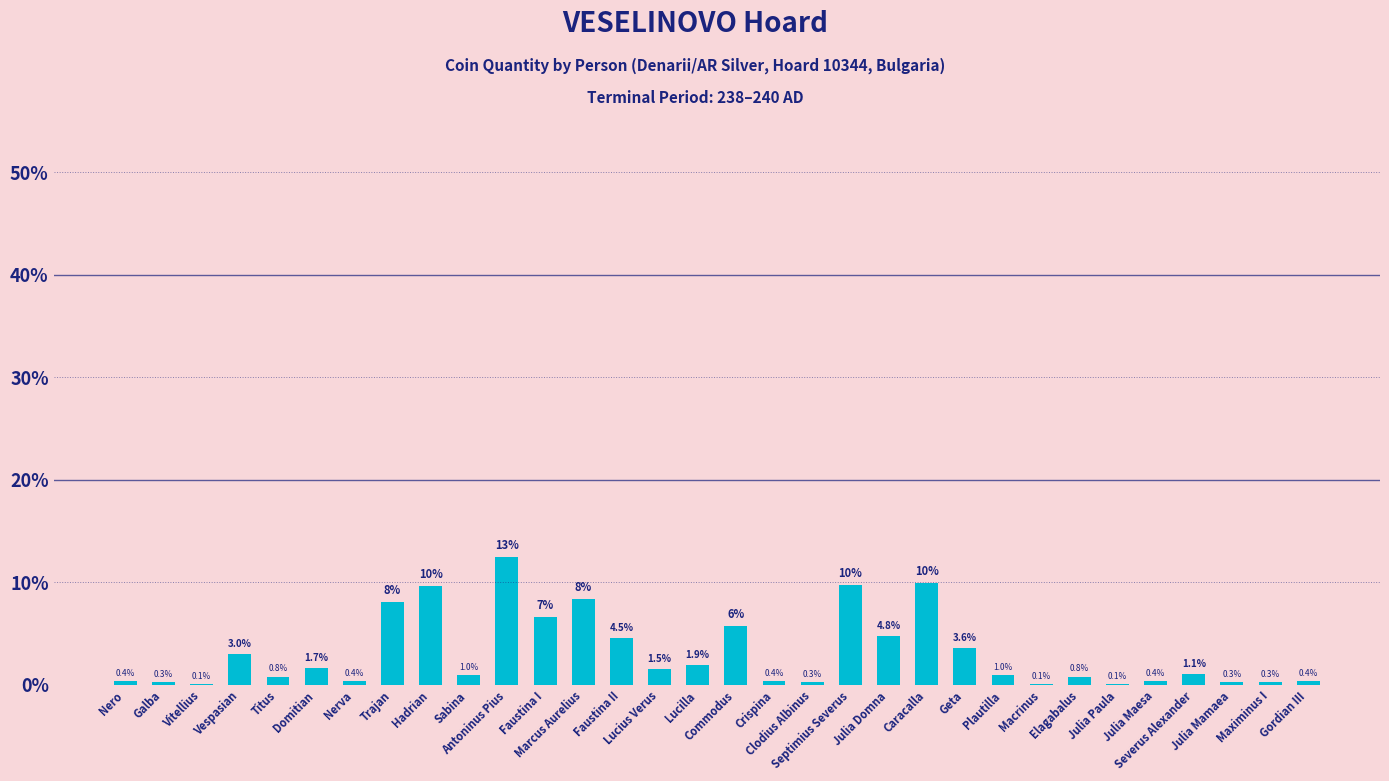

How many data points does each series have?

32